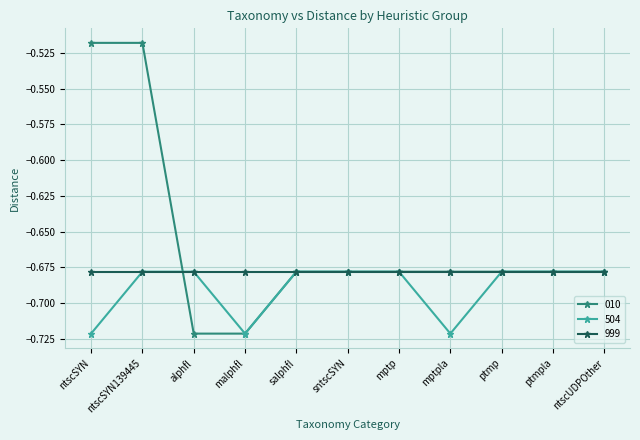

Which series changed the most between alphfl and salphfl?

010